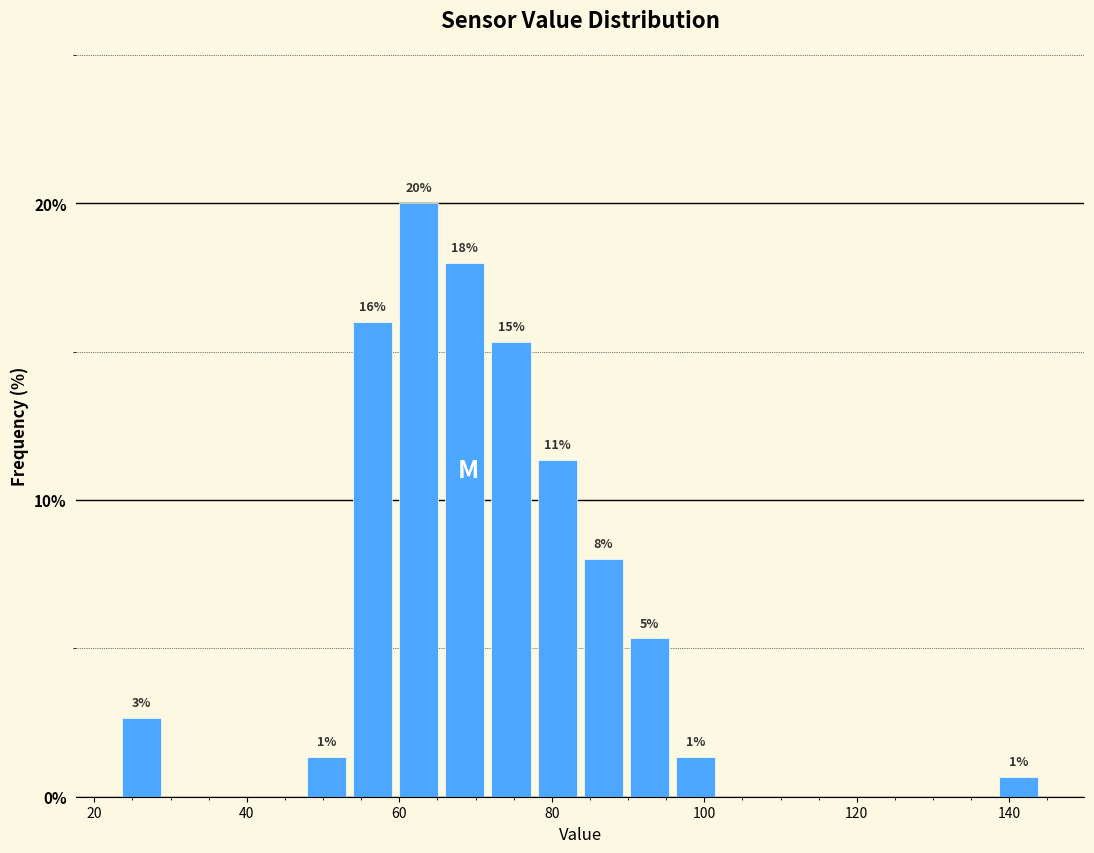

Read against the x-axis, roughly where is the centre of the tallest bar?

62